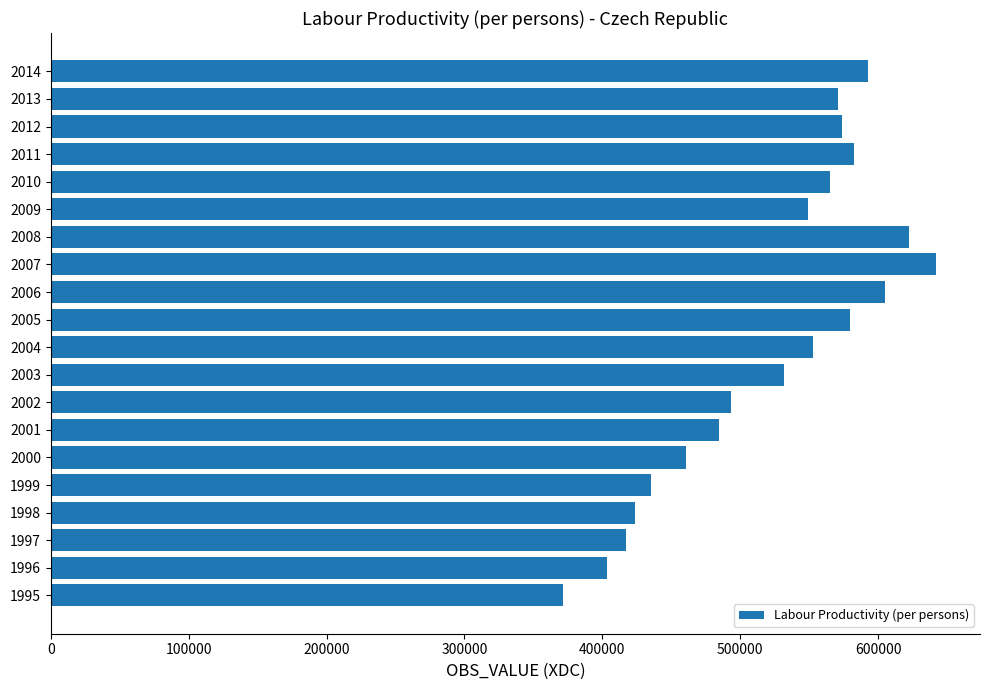

What is the change in value from 1999 to 2003?

+96340.4